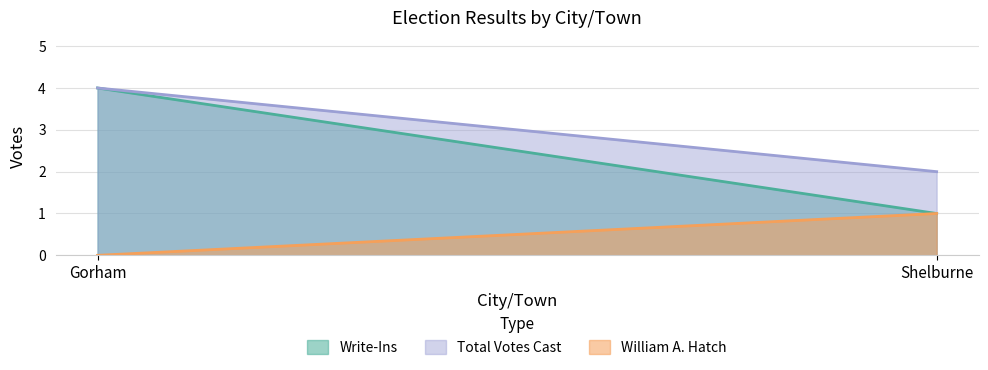

What is the difference between the highest and lowest values at Gorham?

4